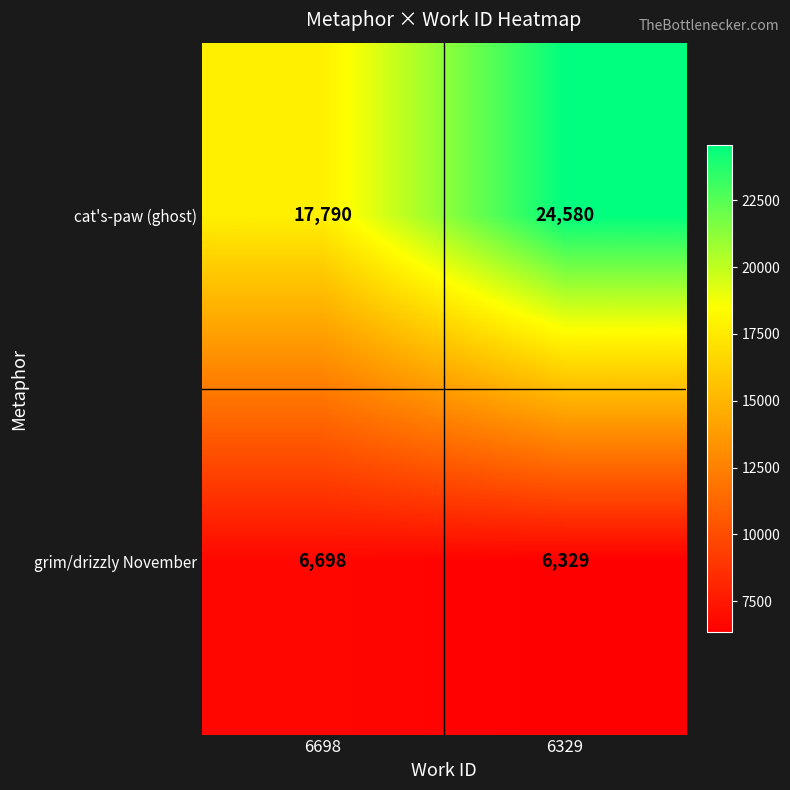

Which series has the widest spread of values?

cat's-paw (ghost)